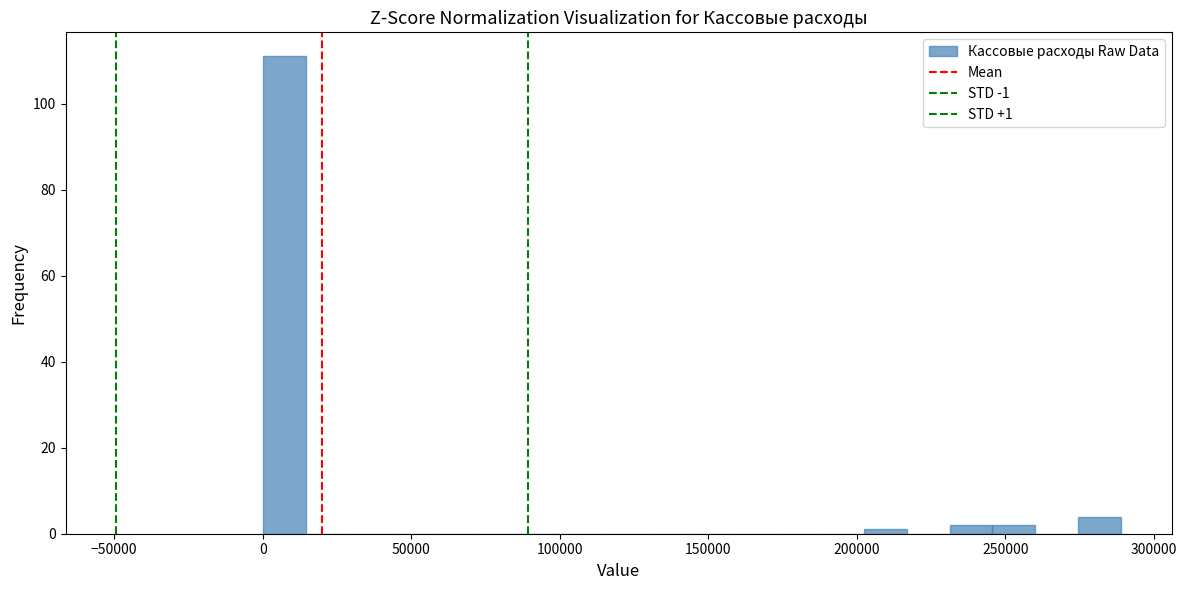

Around what value on the x-axis is the tallest bar? Give the approximate position of its centre, as read against the axis.

5000